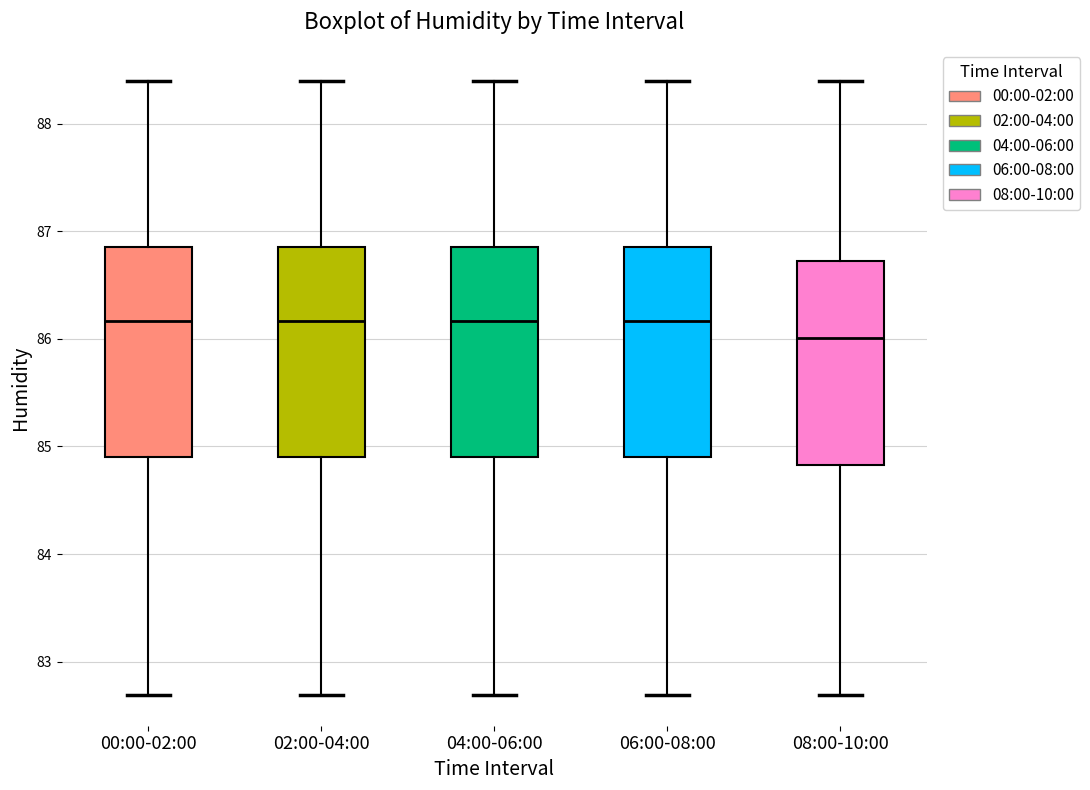

Which box's median line is the lowest?

08:00-10:00